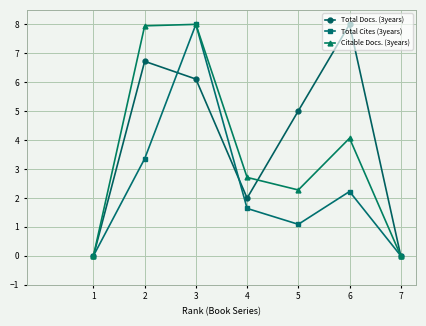

How many values in the Citable Docs. (3years) series exceed 2?

5